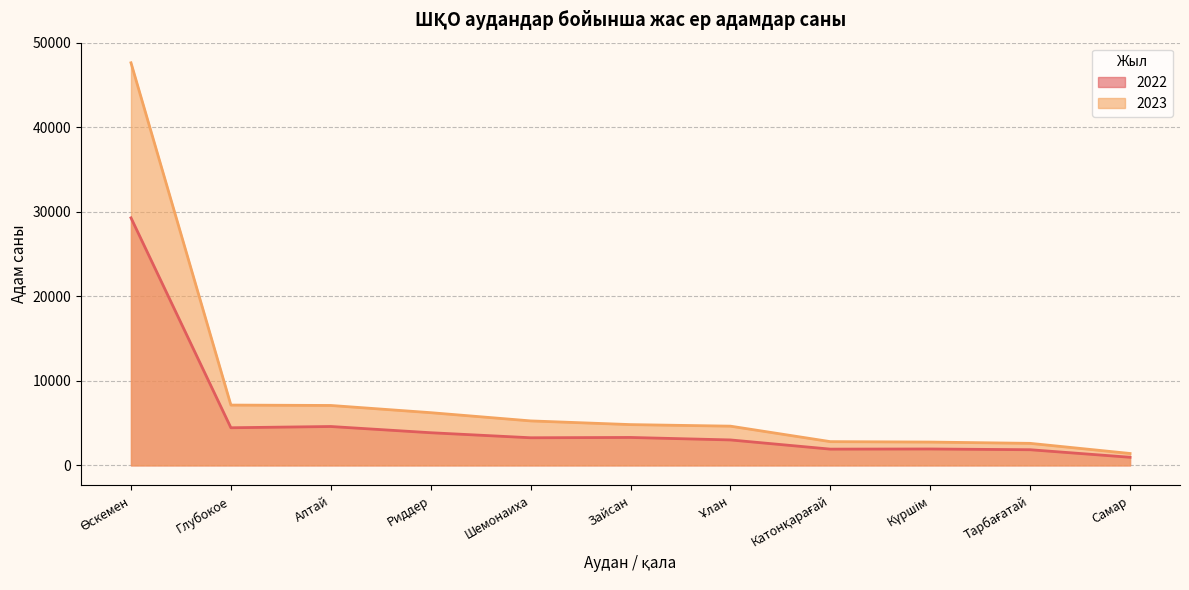

Rank the series by their average value, from lowest to highest.

2022, 2023